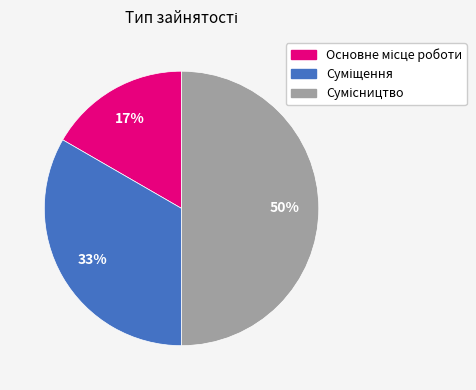

To the nearest percent, what is the average slice percentage?

33%